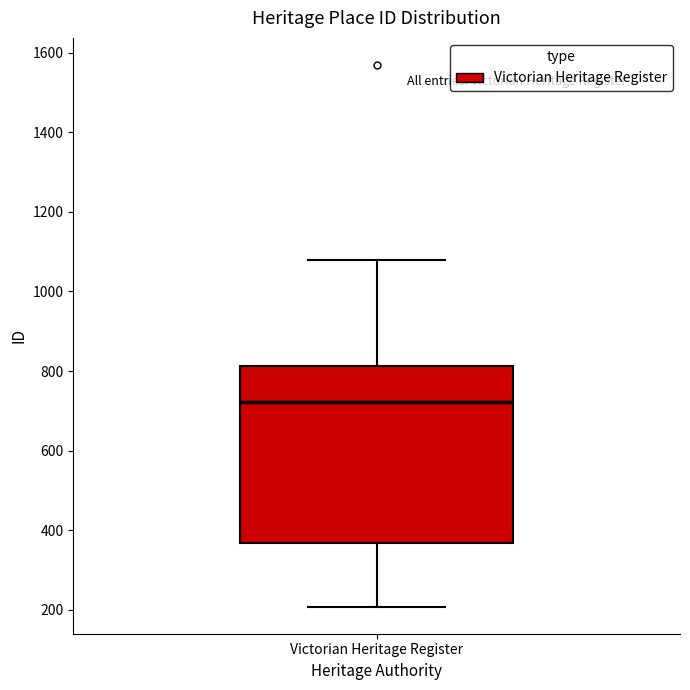

Where does the upper whisker of the box for Victorian Heritage Register end on the y-axis? The values are not printed on the chart, so give them approximately, as read against the axis.

1080